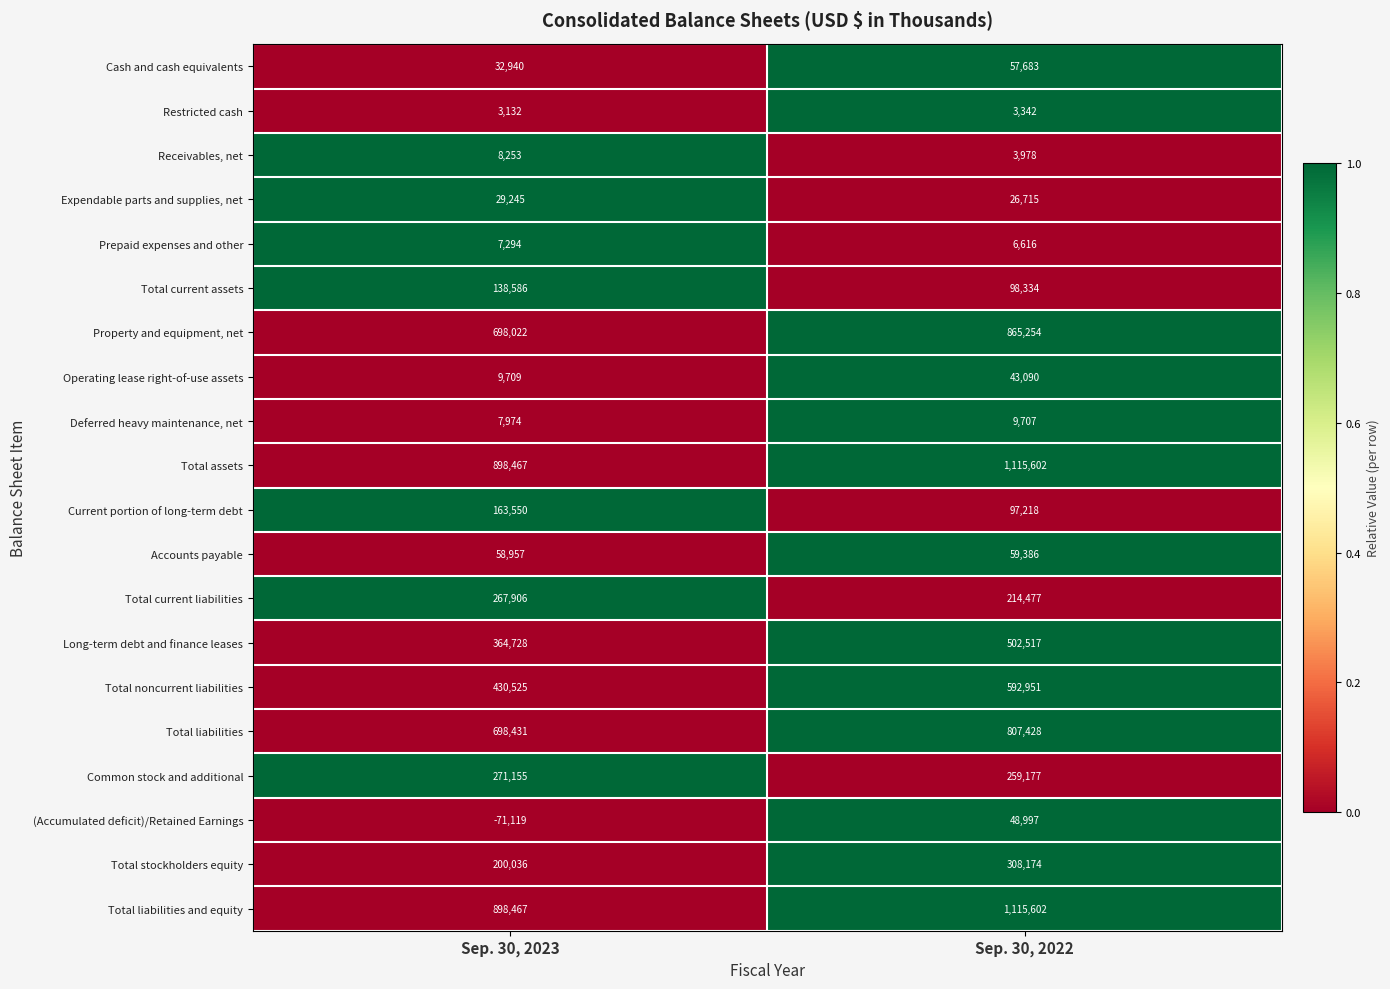

What is the spread (max minus min) of values at Sep. 30, 2022?

1112260